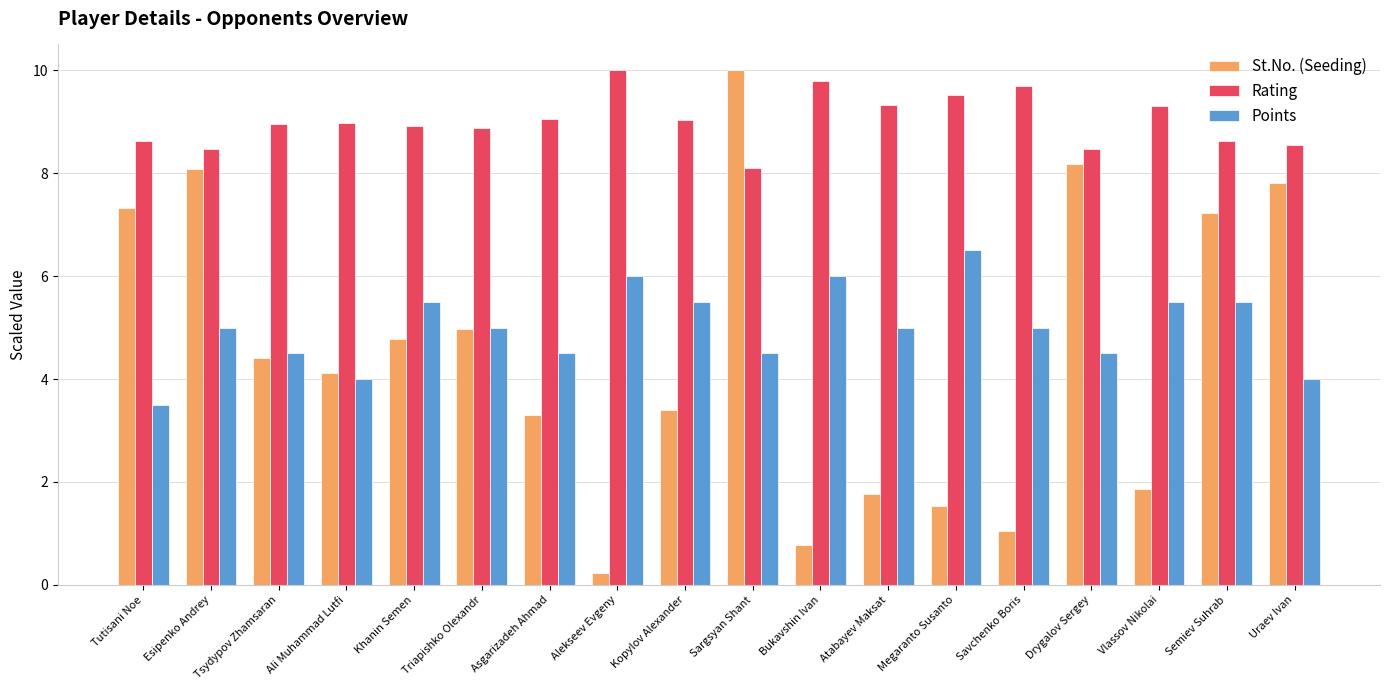

How many Points values are between 4 and 5?

10